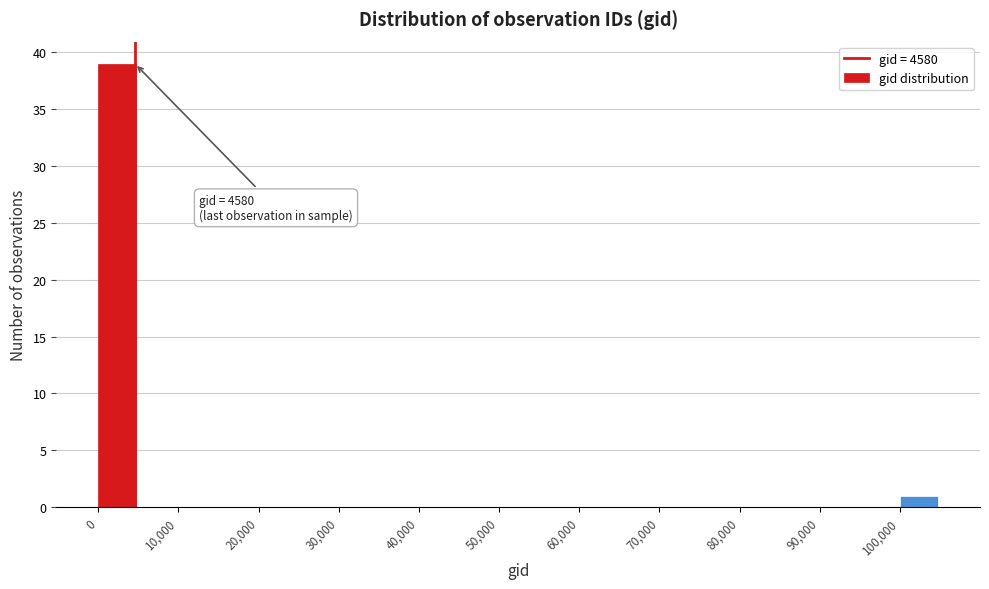

Over which range of the x-axis is the bar tallest?

0 to 5000